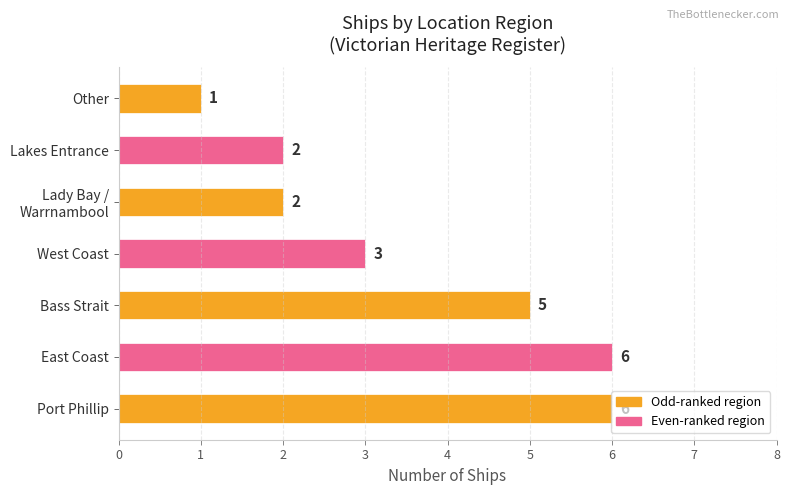

Count the values in the range 2 to 6.

6